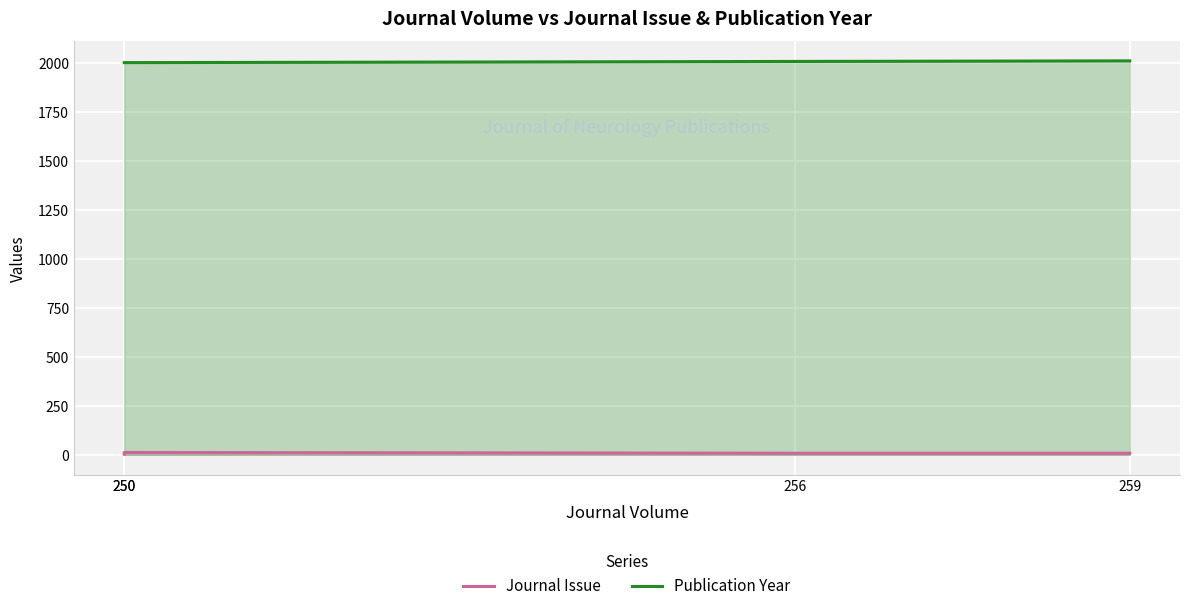

What is the sum of the Publication Year values at 259 and 250?

4015